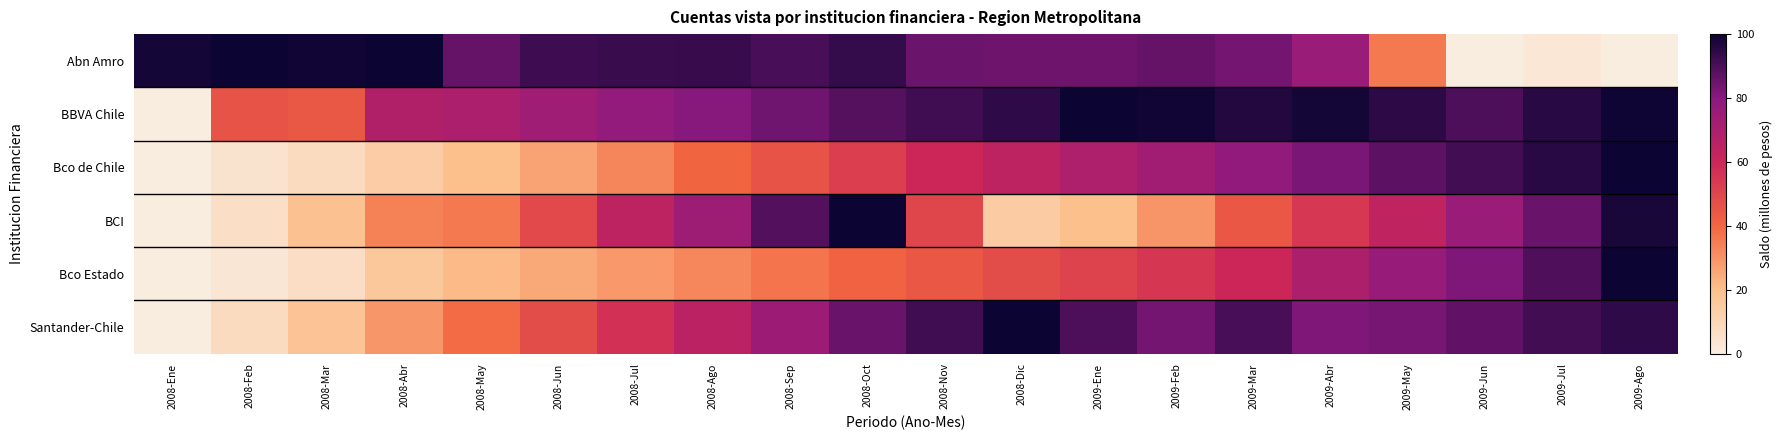

At which category is the sum across all series the highest?

2009-Ago